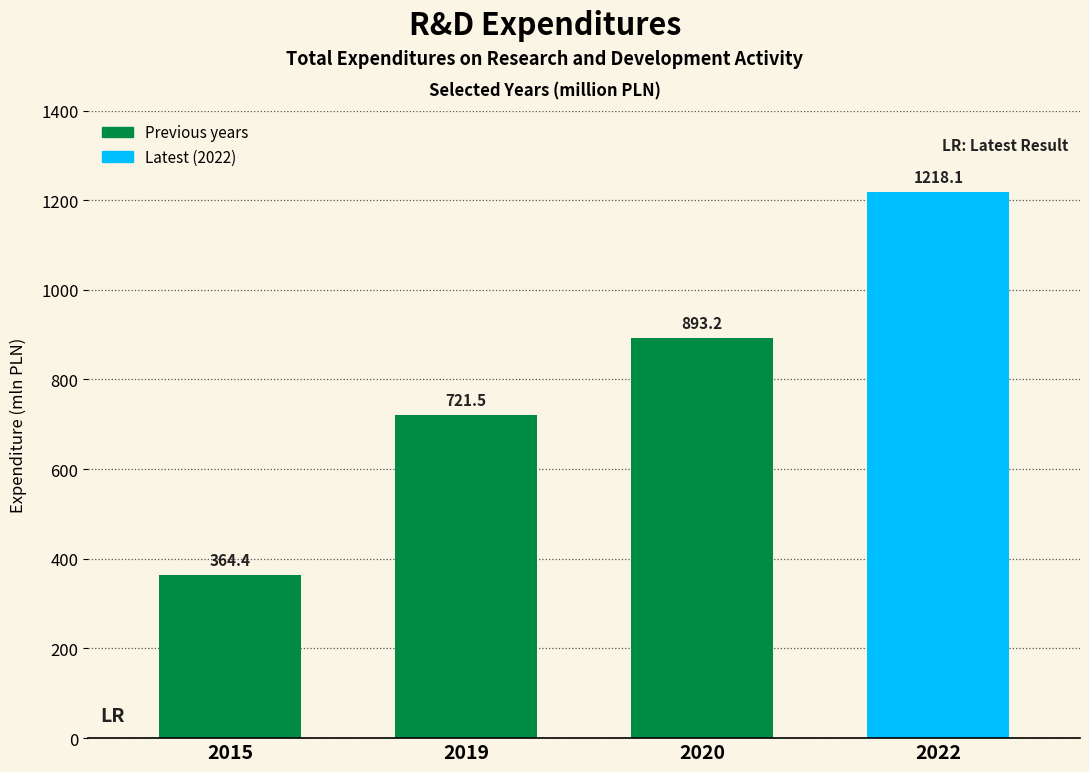

Reading left to right, extract all data points from this chart.

364.4	721.5	893.2	1218.1